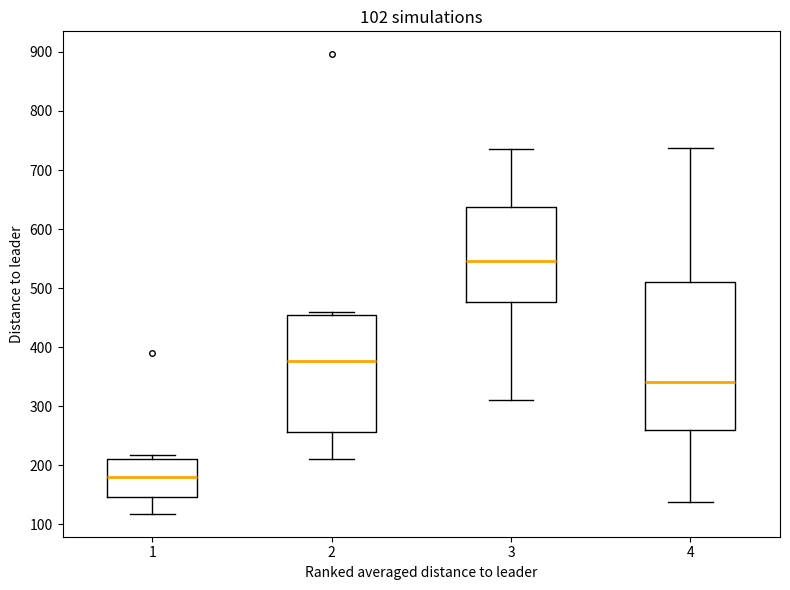

Which box is the tallest, from its lower edge to its upper edge?

4